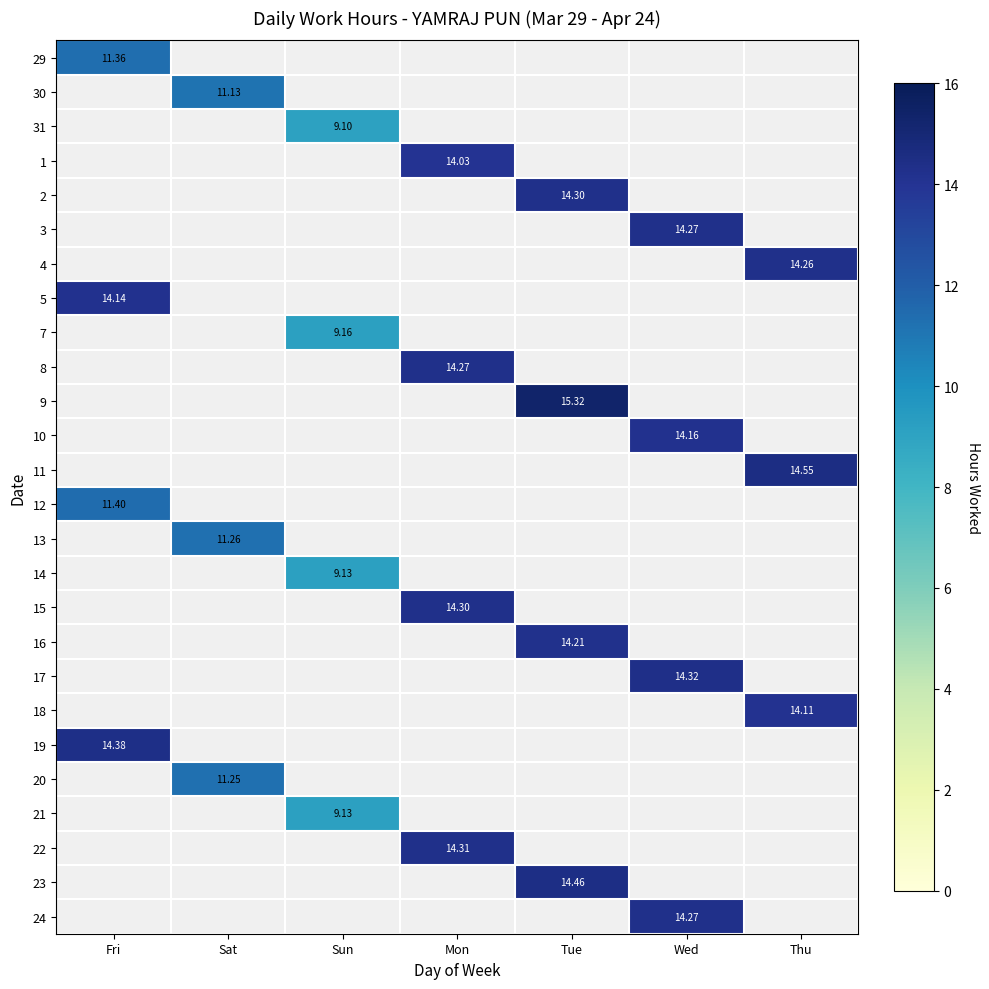

How many data points in 15 are above 14?

1